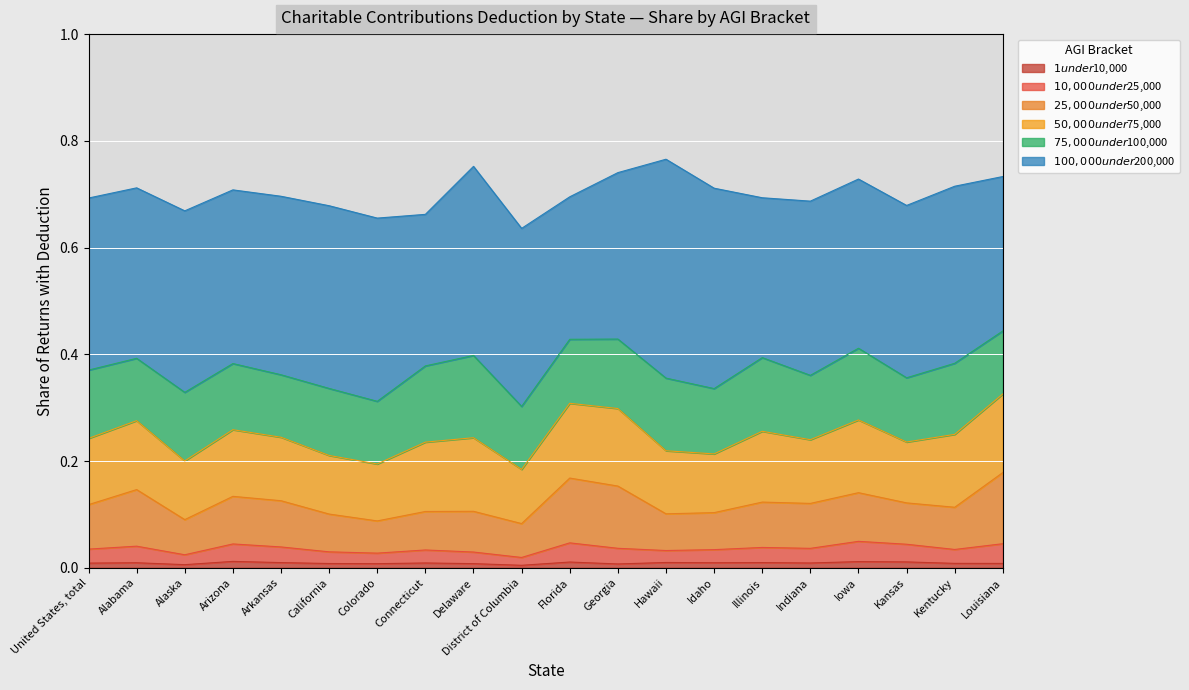

What is the spread (max minus min) of values at Illinois?

0.3